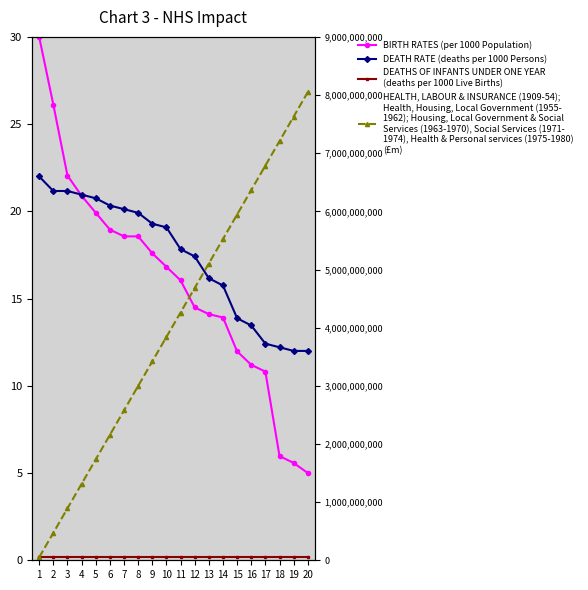

True or false: HEALTH, LABOUR & INSURANCE (1909-54);
Health, Housing, Local Government (1955-
1962); Housing, Local Government & Social
Services (1963-1970), Social Services (1971-
1974), Health & Personal services (1975-1980)
(£m) and BIRTH RATES (per 1000 Population) intersect in this chart.

False